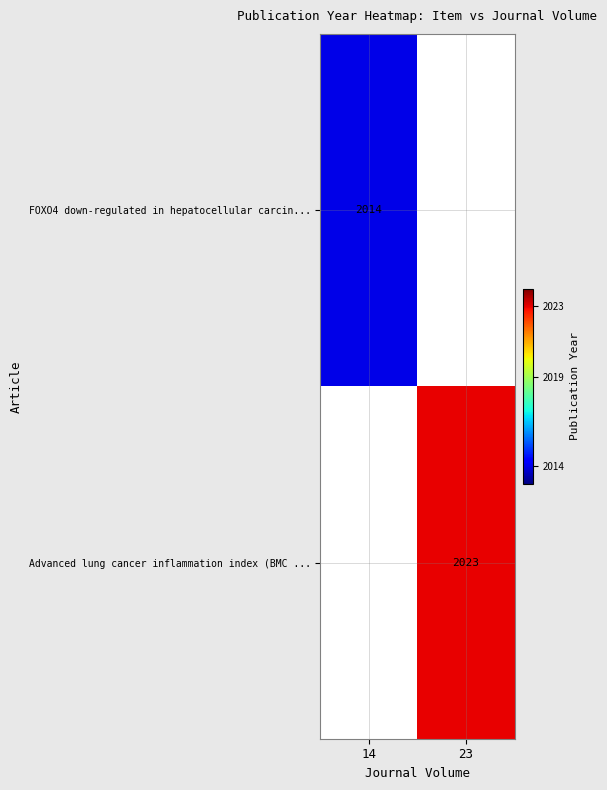

The FOXO4 down-regulated in hepatocellular carcin... series shows 2014 at 14. True or false?

True